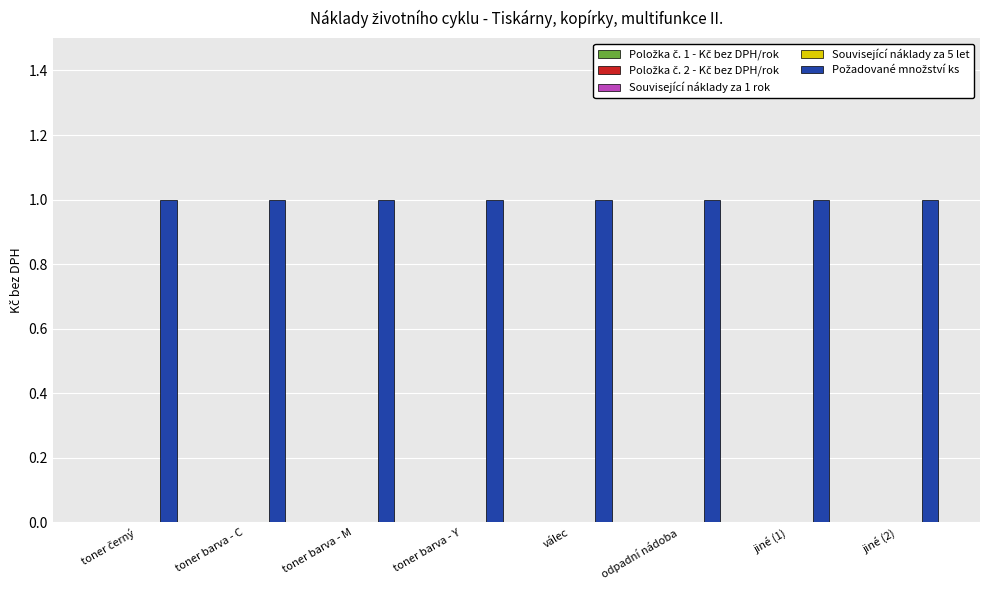

True or false: Položka č. 1 - Kč bez DPH/rok has a value of 0 at toner barva - M.

True